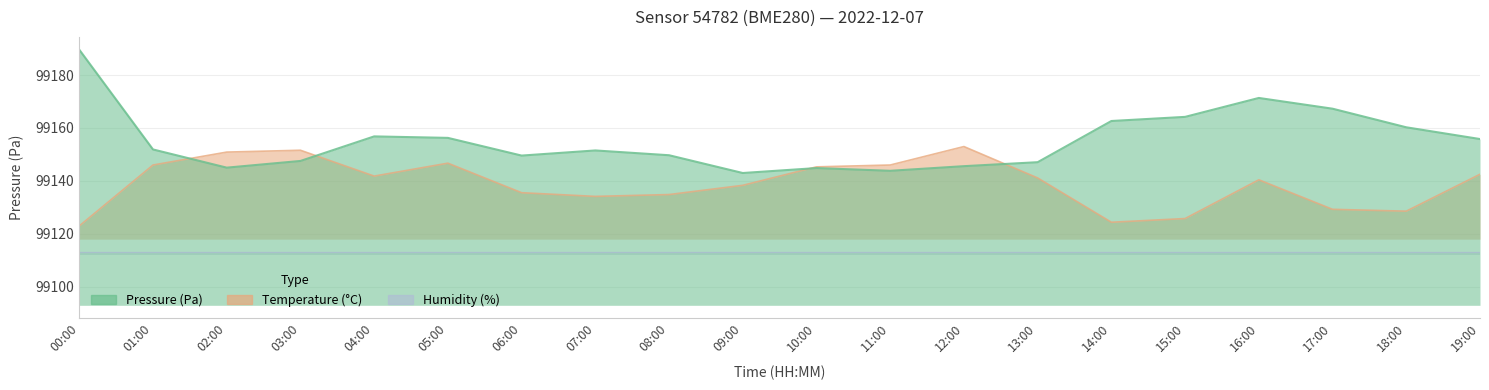

Which series has the largest total across all categories?

pressure